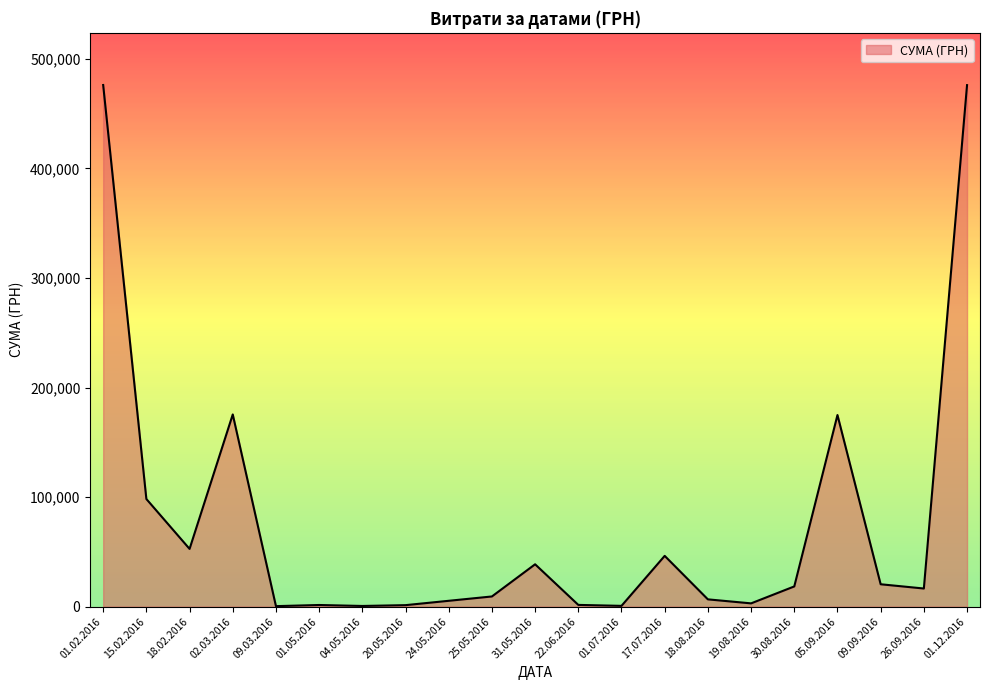

True or false: the data shows 98240.8 at 15.02.2016.

True